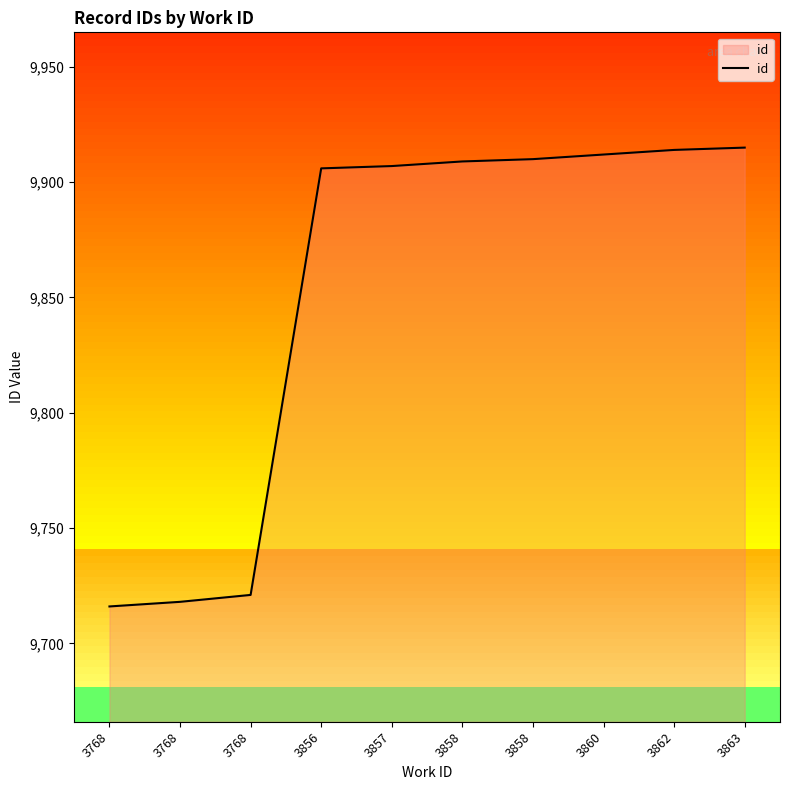

What is the value of the 6th point from the left?

9909